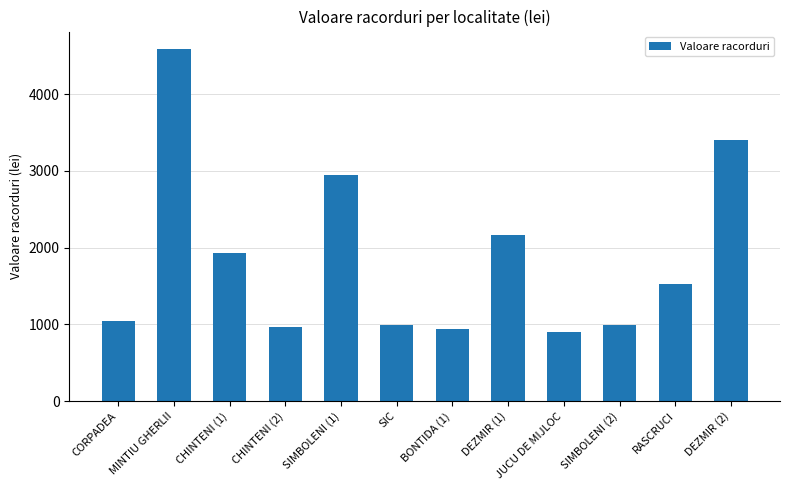

What is the average value?

1865.1